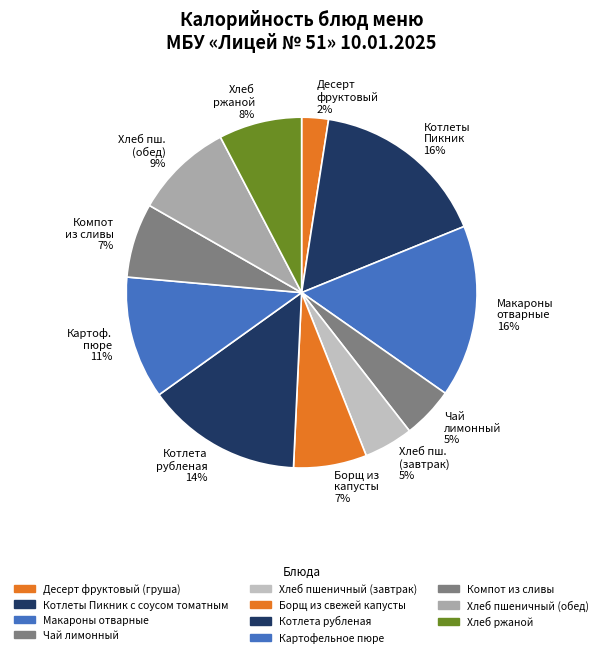

Count the number of slices in the pie.

11